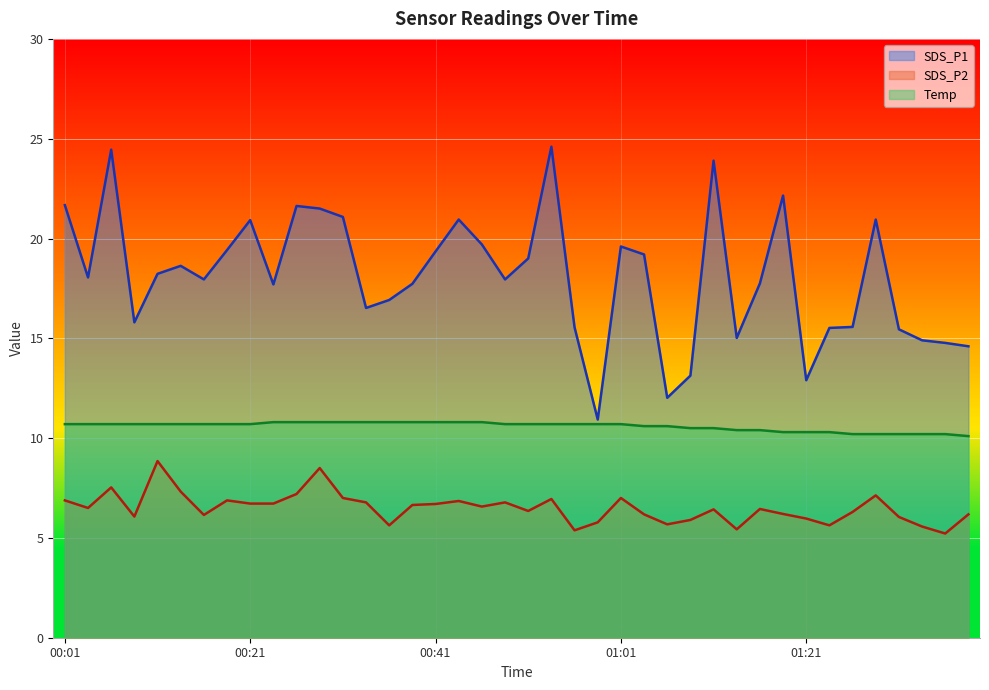

At 00:56, list the series in order from smallest to largest.

SDS_P2, Temp, SDS_P1